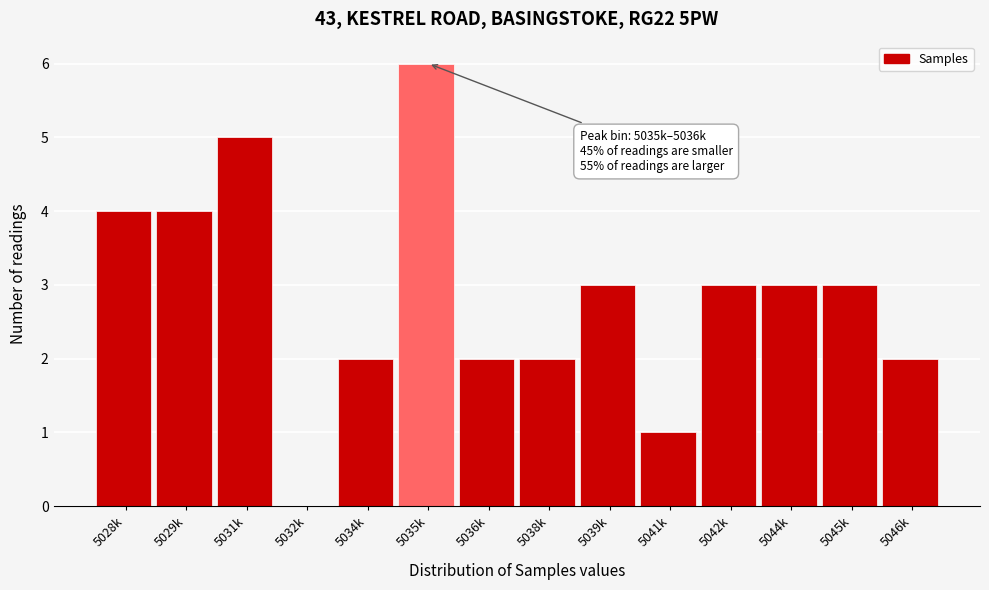

Reading left to right, what are all the values shown in this chart?

5028k=4	5029k=4	5031k=5	5032k=0	5034k=2	5035k=6	5036k=2	5038k=2	5039k=3	5041k=1	5042k=3	5044k=3	5045k=3	5046k=2